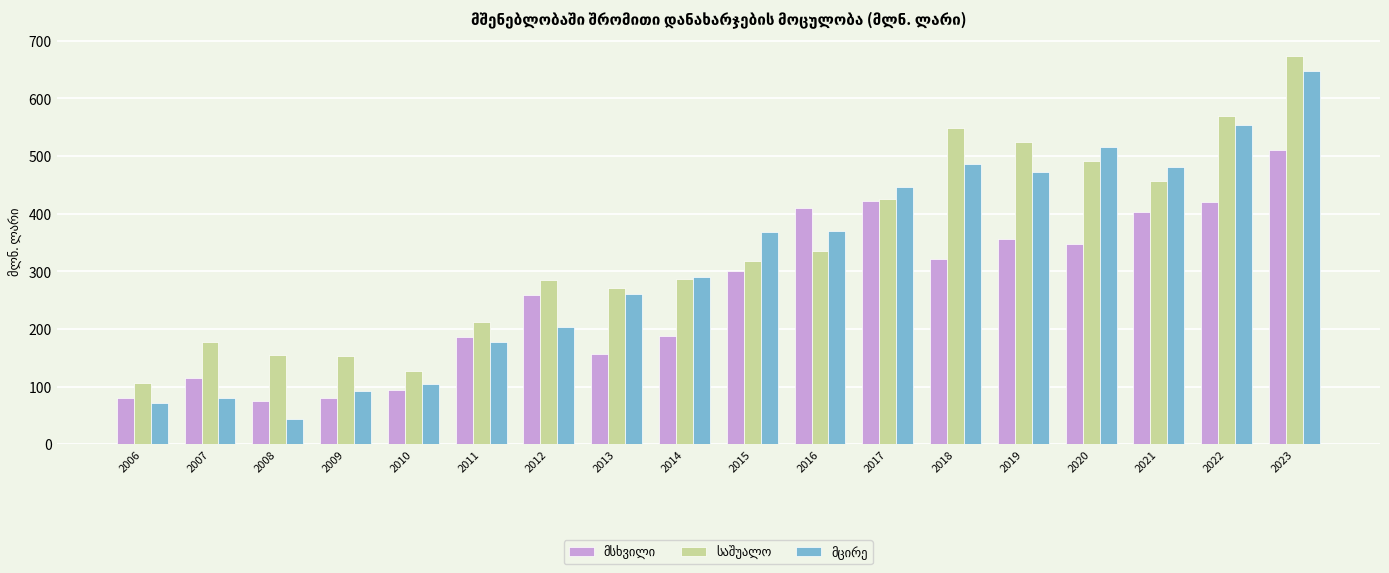

What is the spread (max minus min) of values at 2023?

162.0